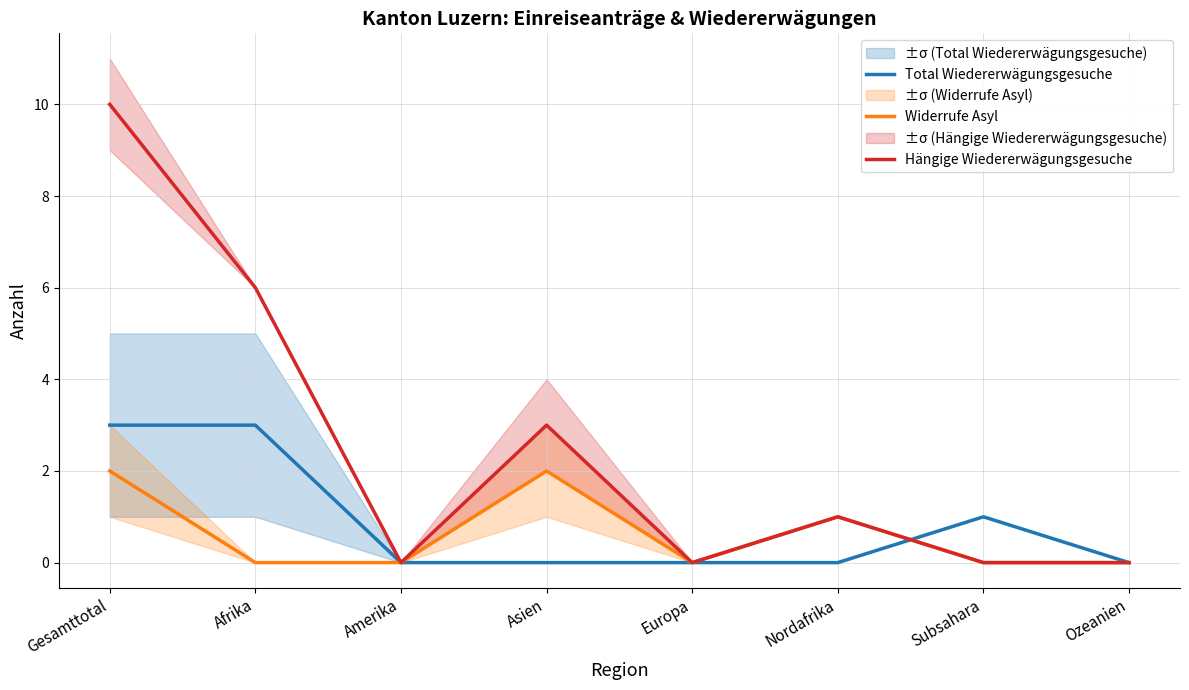

How many positive values does the Widerrufe Asyl series have?

3